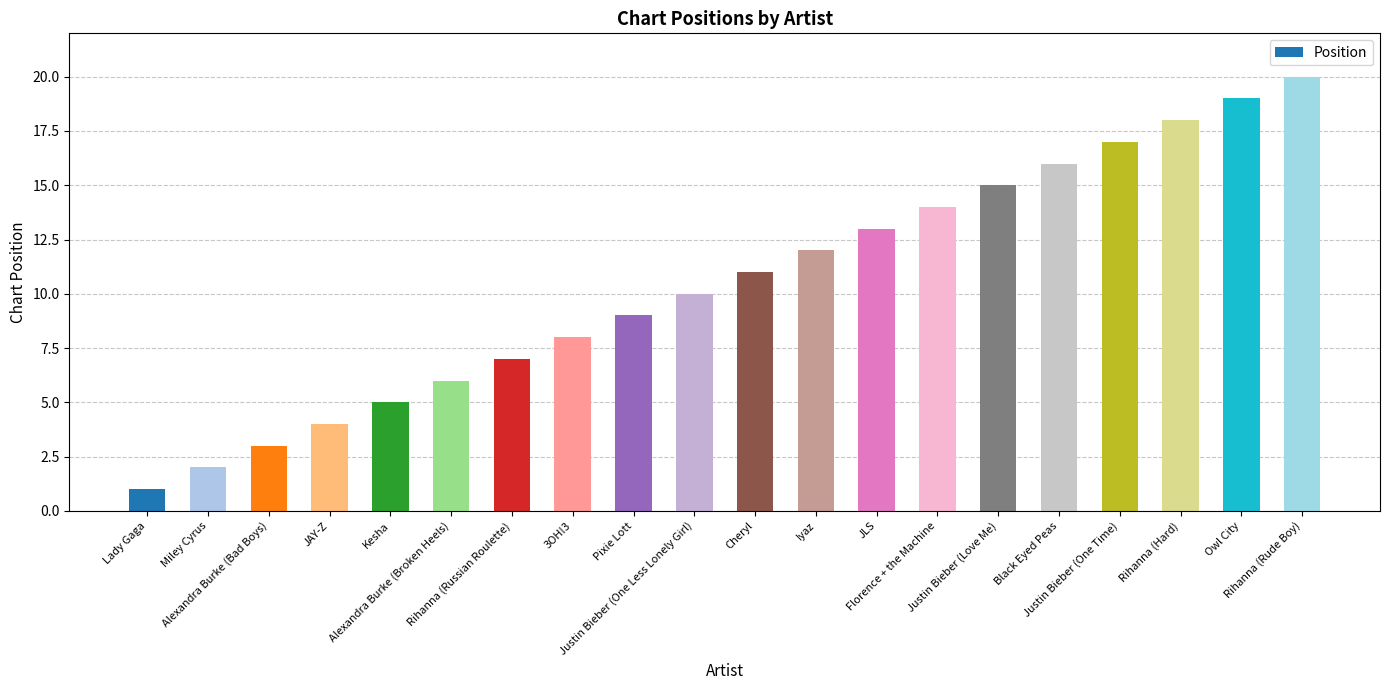

What is the label of the 16th bar from the right?

Kesha